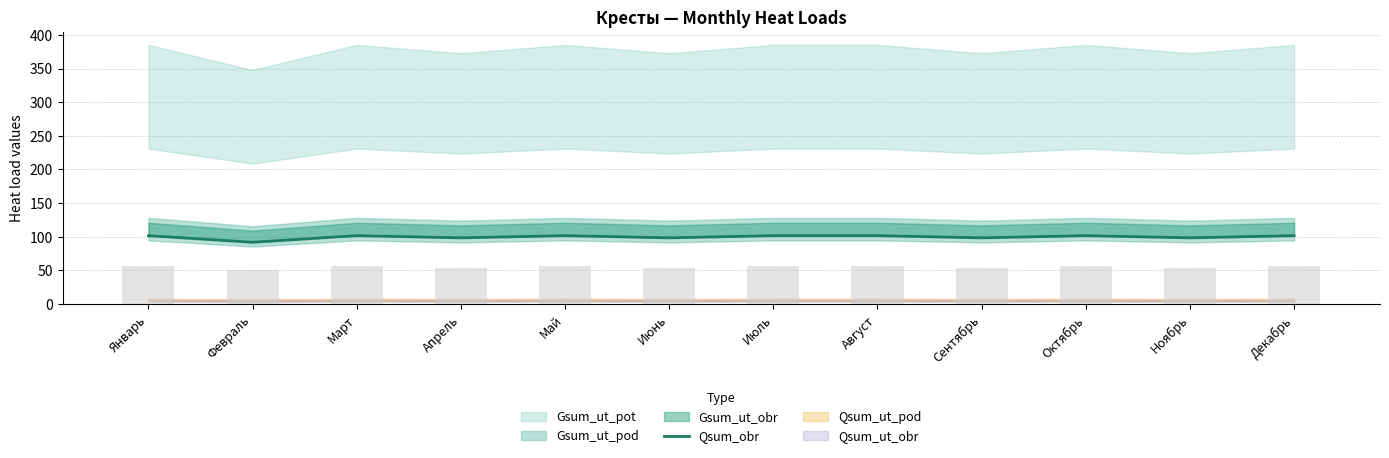

List the labels in order of value, smallest first.

Февраль, Апрель, Июнь, Сентябрь, Ноябрь, Январь, Март, Май, Июль, Август, Октябрь, Декабрь